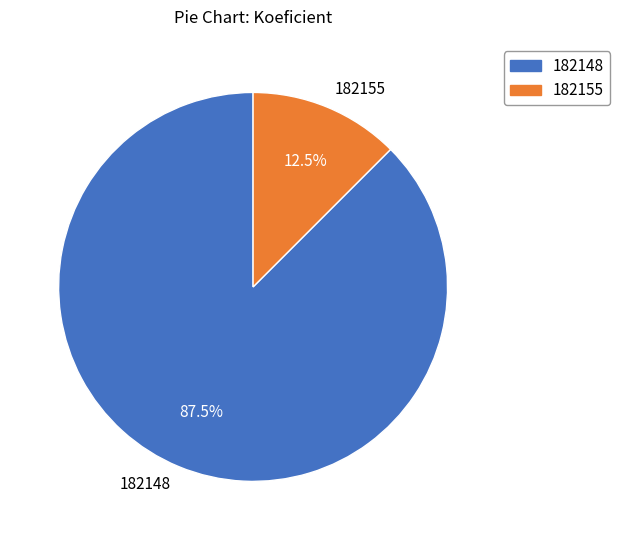

The 182155 slice represents 21% of the pie. True or false?

False